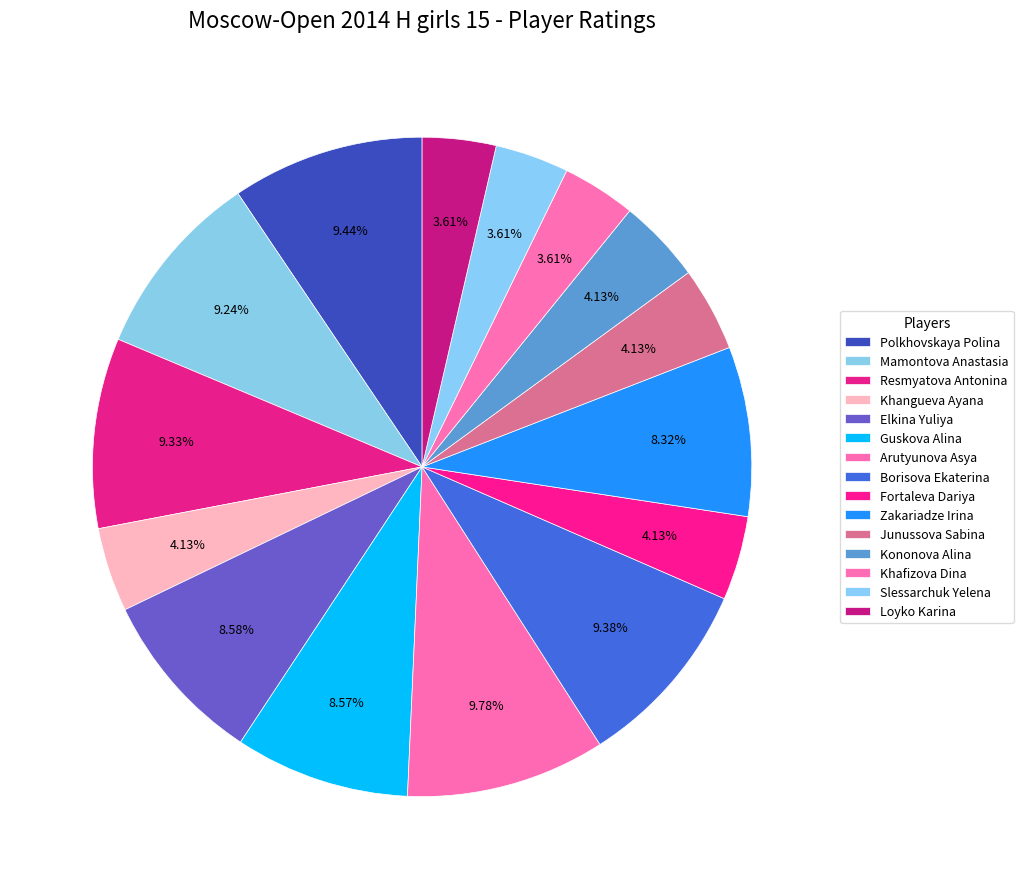

How many slices are in this pie chart?

15